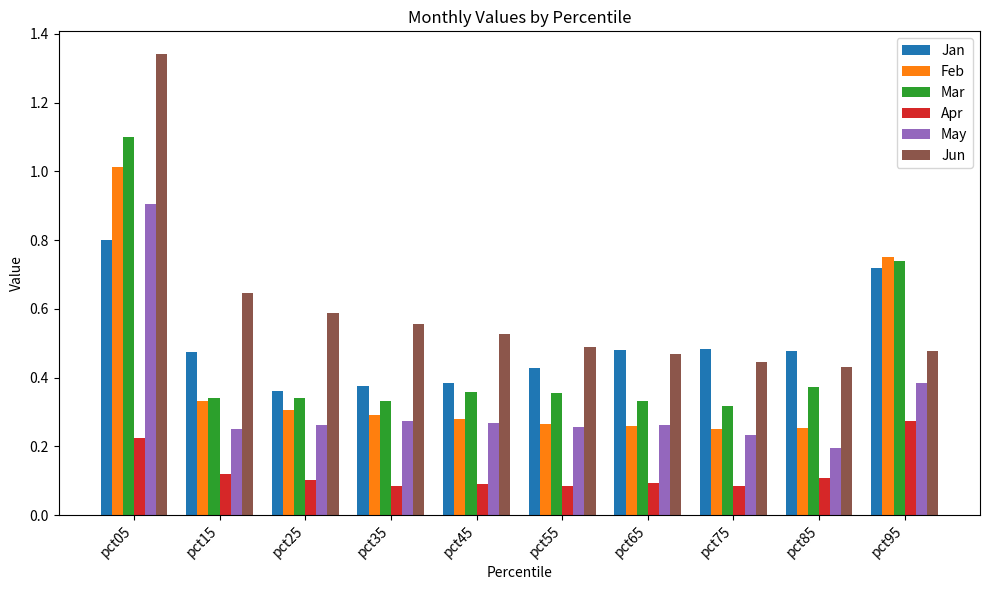

Which series has the widest spread of values?

Jun